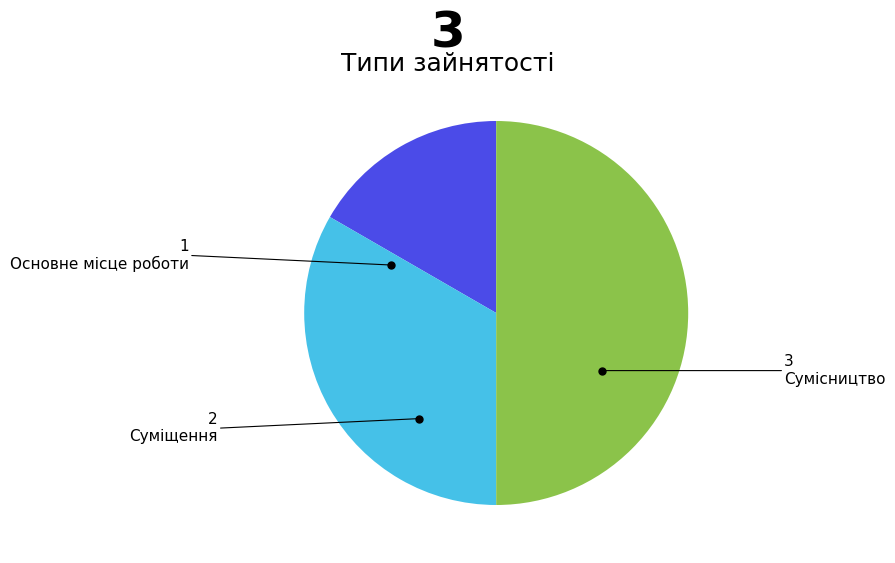

Rank the categories by value from lowest to highest.

Основне місце роботи, Суміщення, Сумісництво